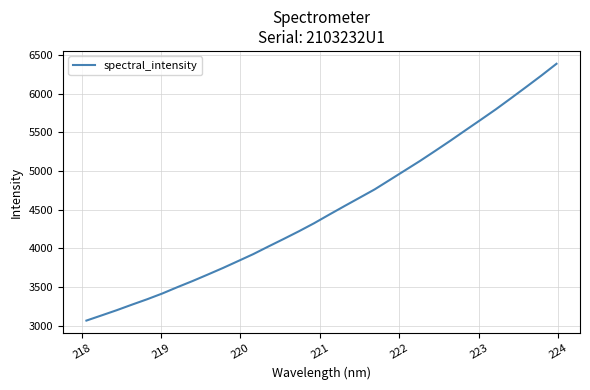

What is the difference between the maximum and minimum values?

3318.0